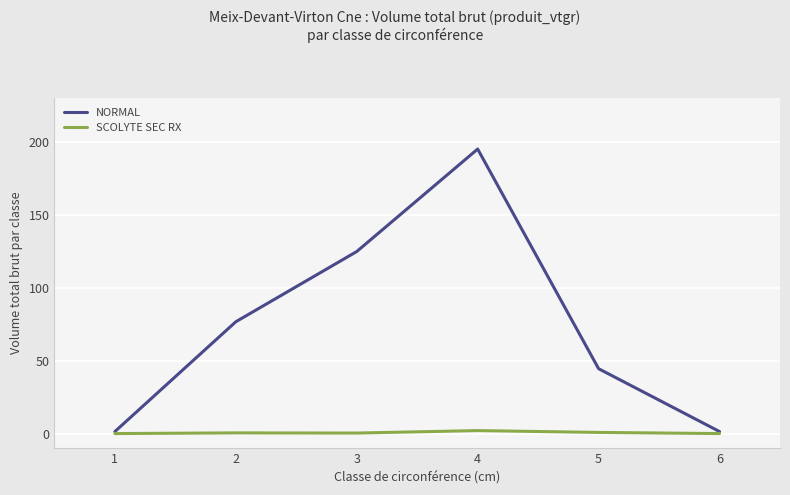

At which label is NORMAL closest to 98?

2